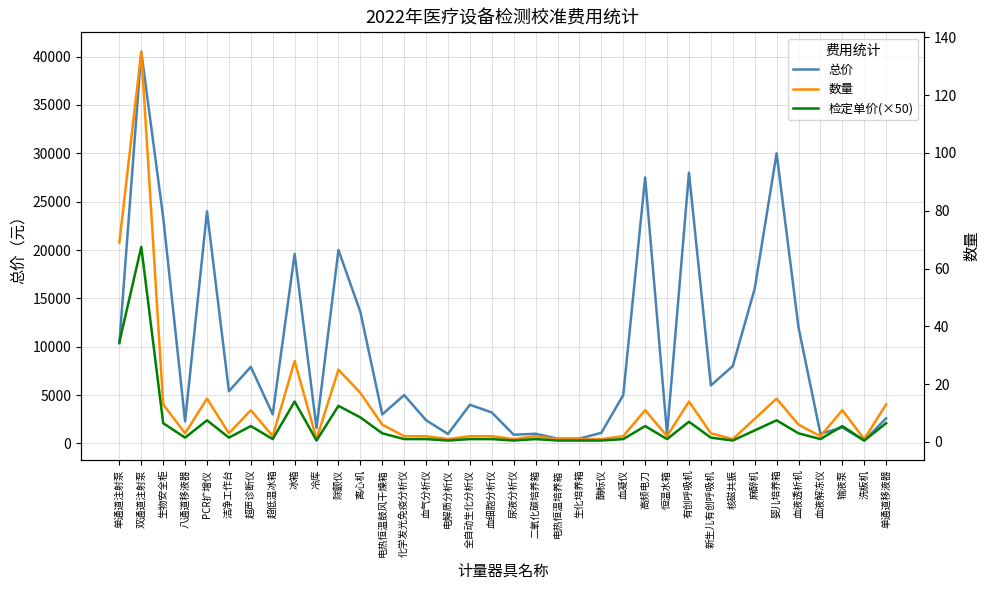

Which series has the largest total across all categories?

总价